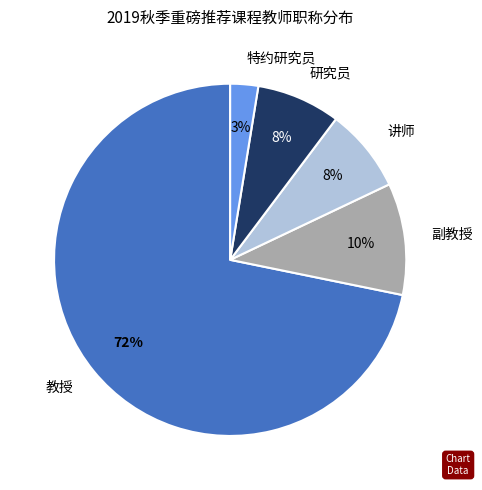

What is the majority slice?

教授